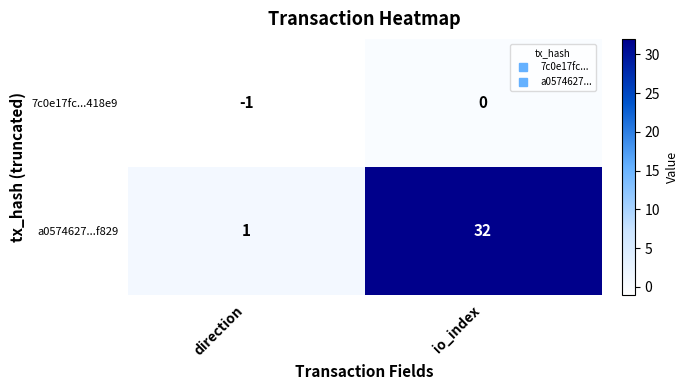

Reading left to right, list all the values displayed in this chart.

7c0e17fc...418e9: direction=-1	io_index=0
a0574627...f829: direction=1	io_index=32